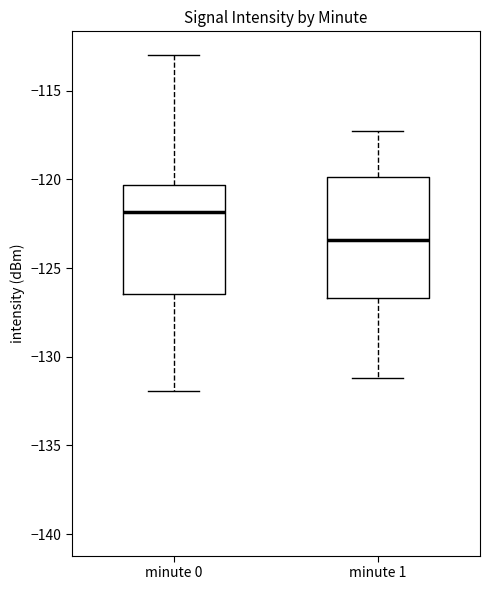

Comparing the boxes themselves (not the whiskers), which one is the tallest?

minute 1